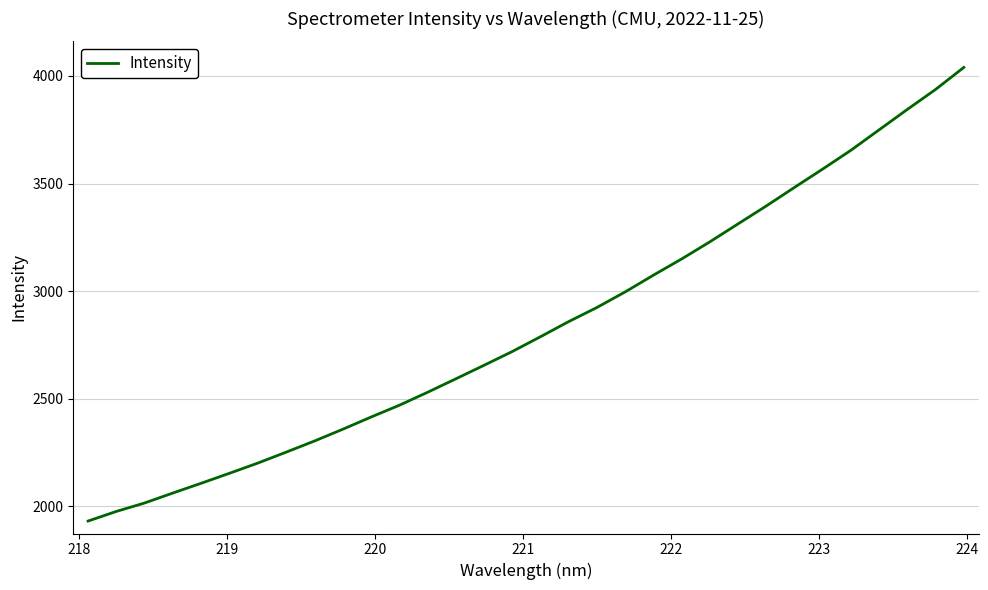

What is the difference between the maximum and minimum values?

2109.1